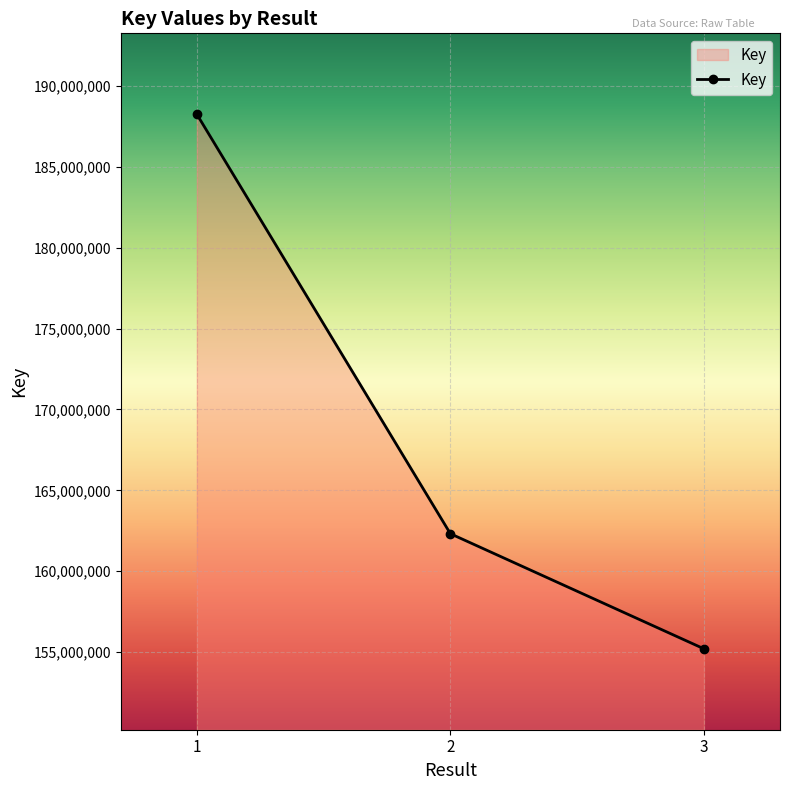

What is the difference between the values at 2 and 1?

25917214